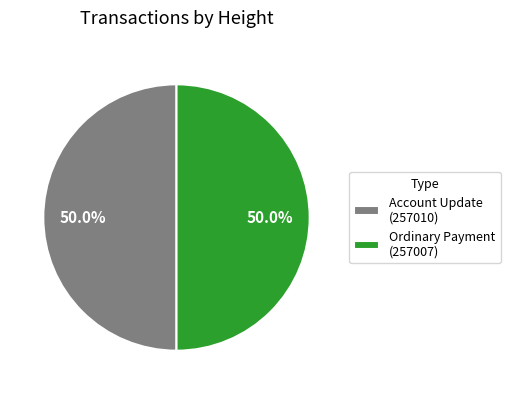

Approximately how many times larger is the value at Account Update (257010) compared to Ordinary Payment (257007)?

1.0